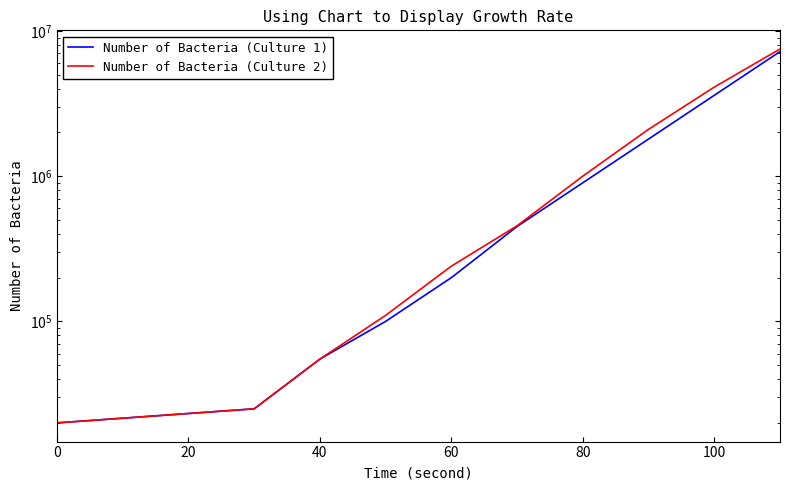

Is this an area chart (filled region under the line)?

No